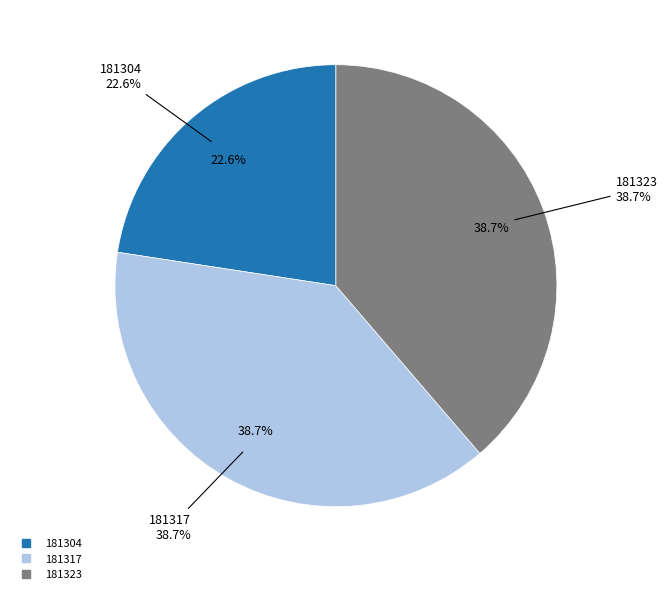

Is there any slice that represents more than half of the pie?

No